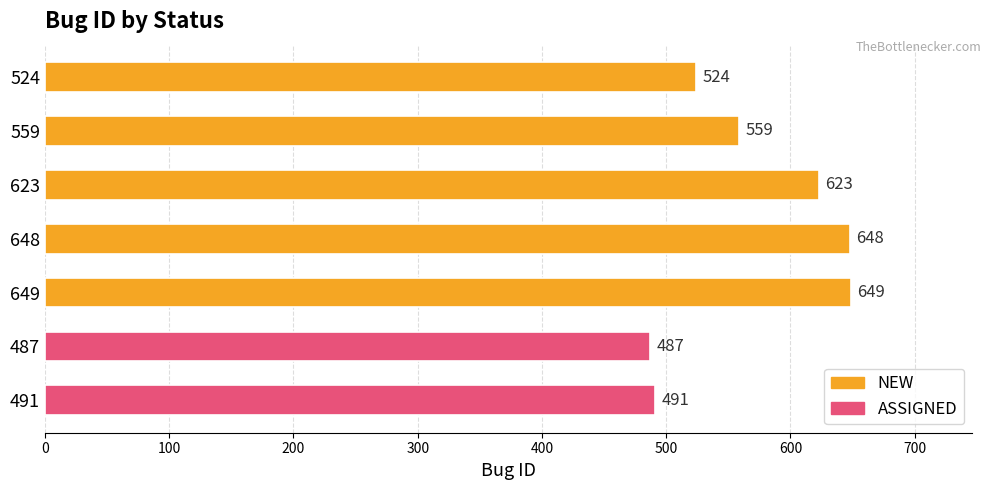

List the labels in order of value, smallest first.

487, 491, 524, 559, 623, 648, 649